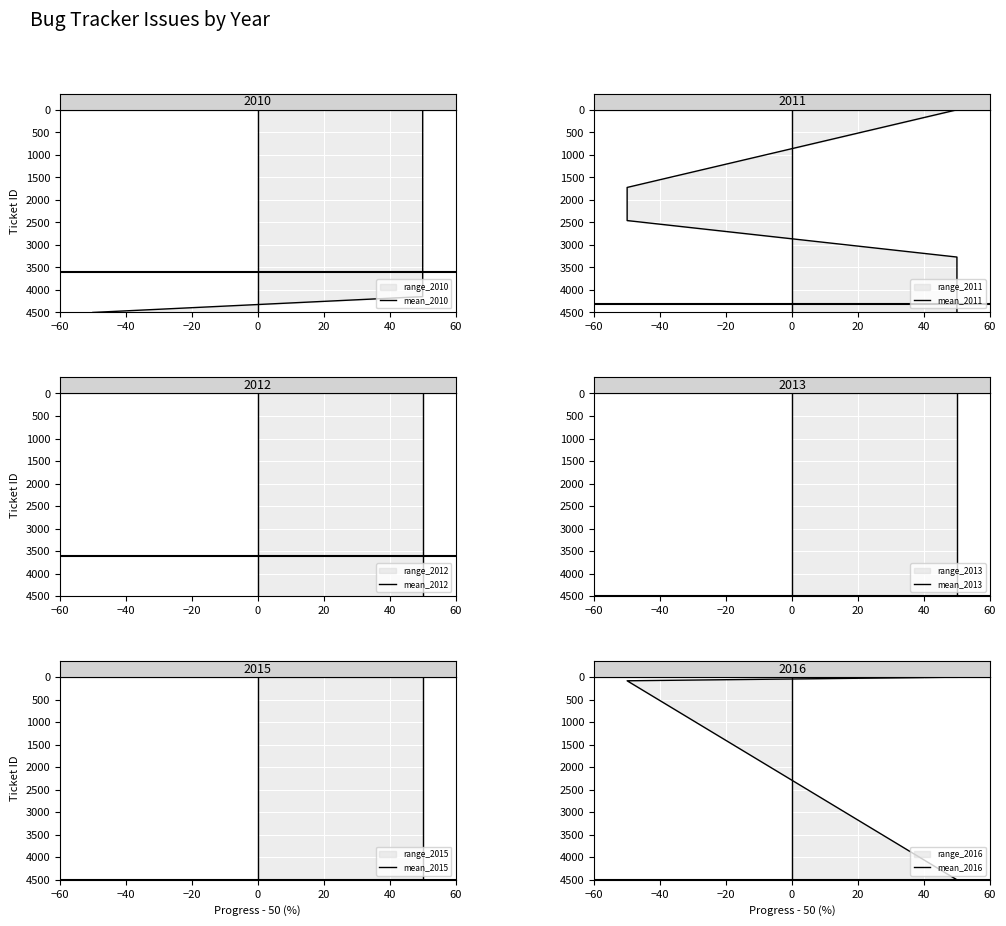

True or false: ticket_id and progress intersect in this chart.

False